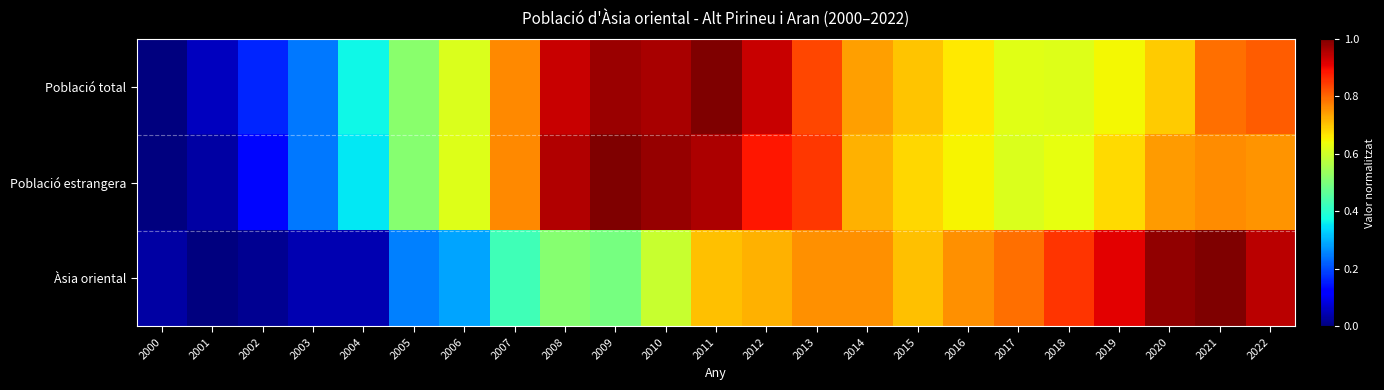

At how many categories does at least one series exceed 0?

23